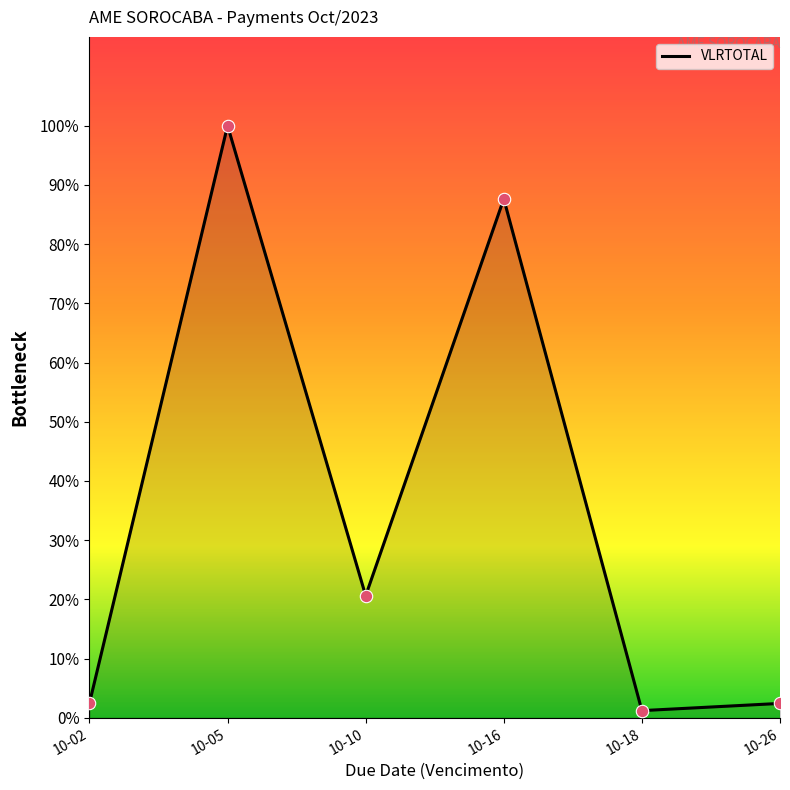

What is the change in value from 10-16 to 10-18?

-128333.5